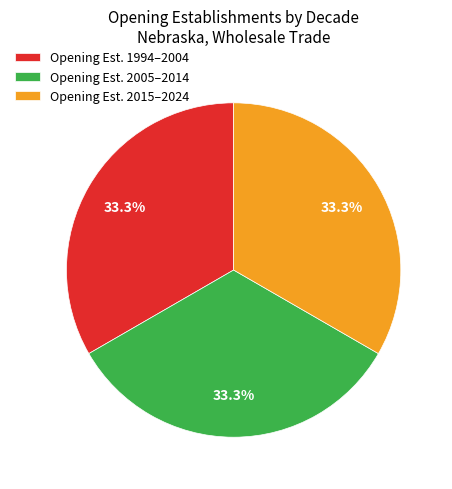

What is the ratio of the value at Opening Est. 1994–2004 to the value at Opening Est. 2015–2024?

1.0